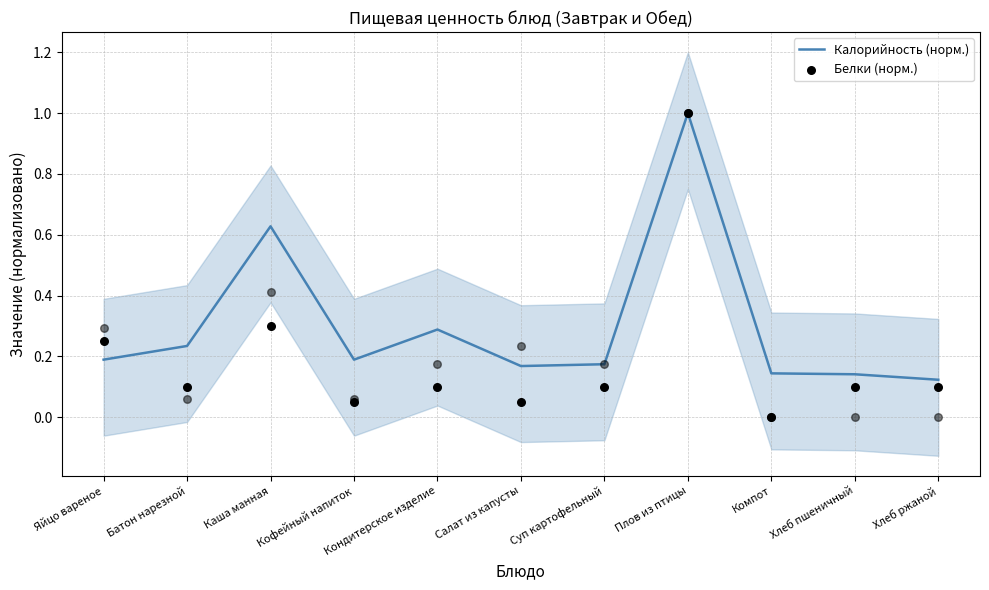

What are all the series names shown in the legend?

Калорийность (норм.), Белки (норм.)